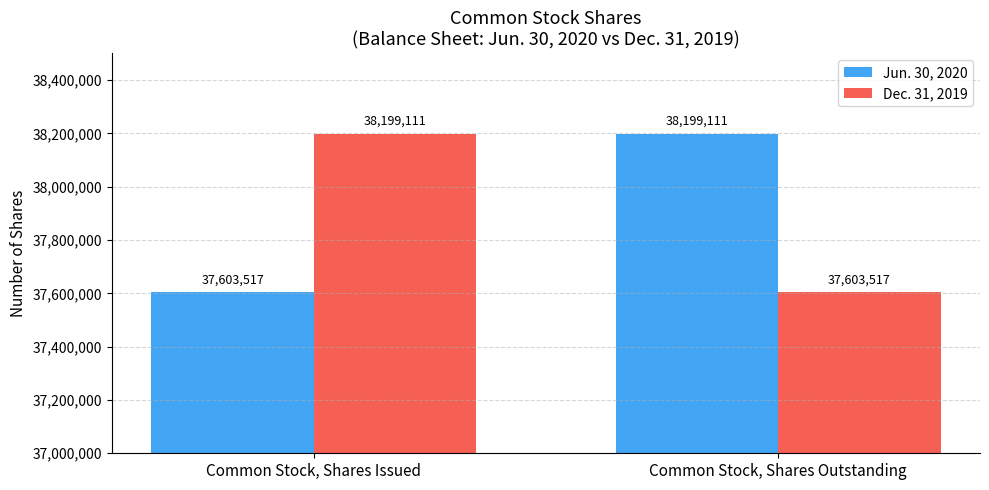

What is the sum of all Jun. 30, 2020 values?

75802628